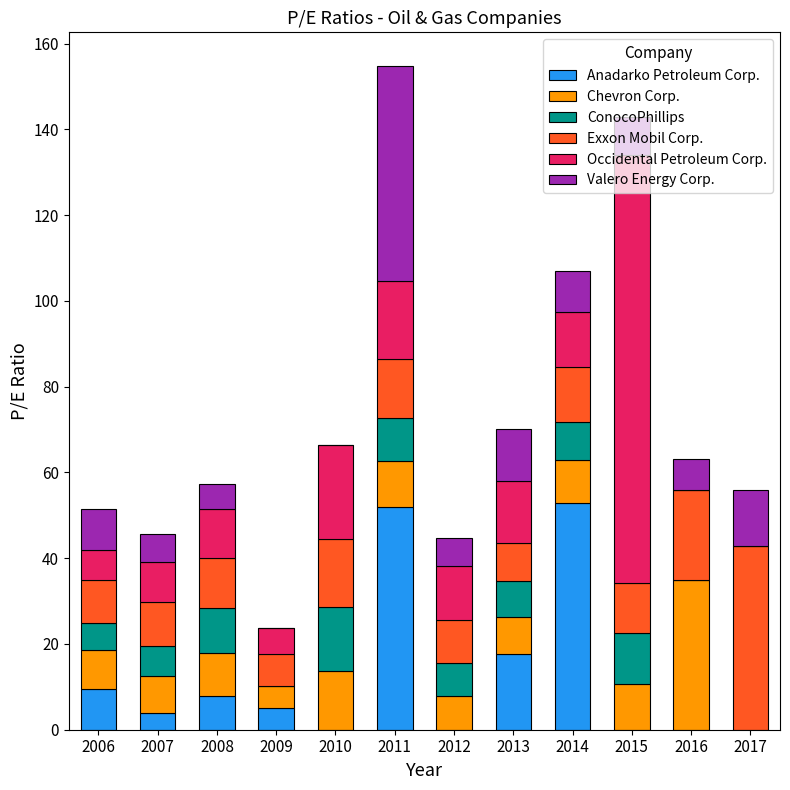

What are all the series names shown in the legend?

Anadarko Petroleum Corp., Chevron Corp., ConocoPhillips, Exxon Mobil Corp., Occidental Petroleum Corp., Valero Energy Corp.